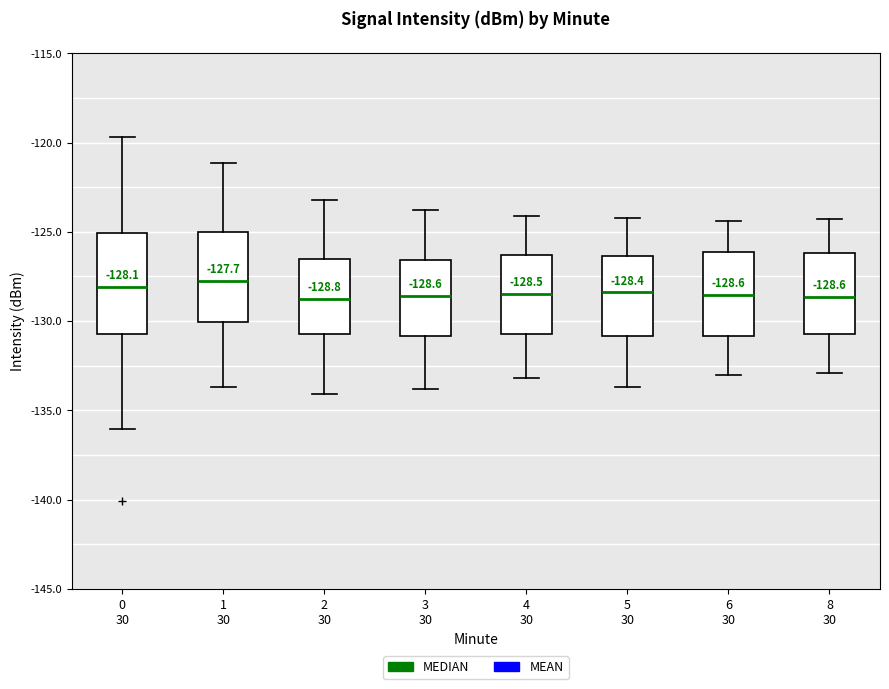

Which box is the tallest, from its lower edge to its upper edge?

0 30